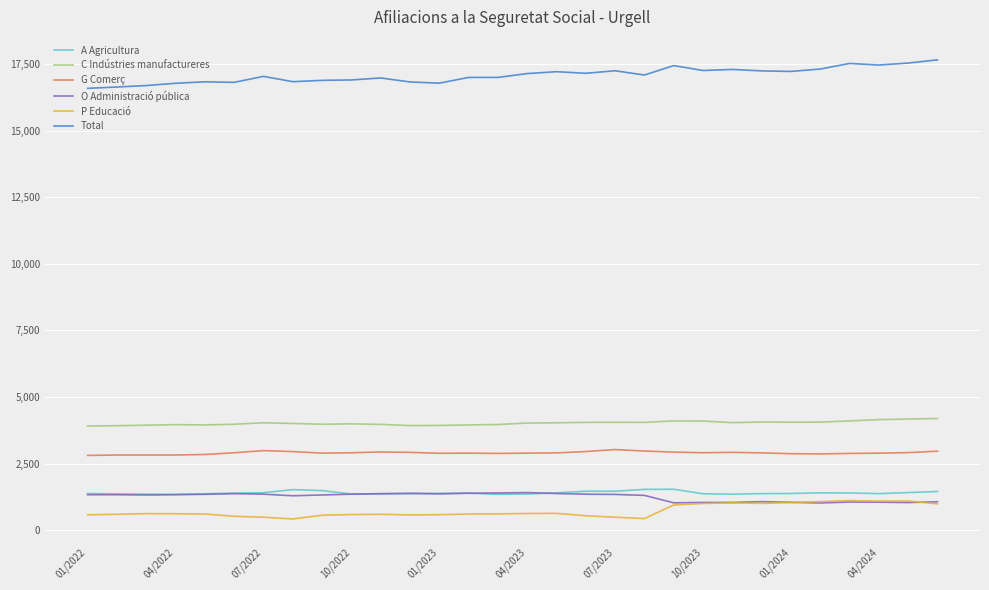

True or false: O Administració pública and G Comerç cross at least once.

False